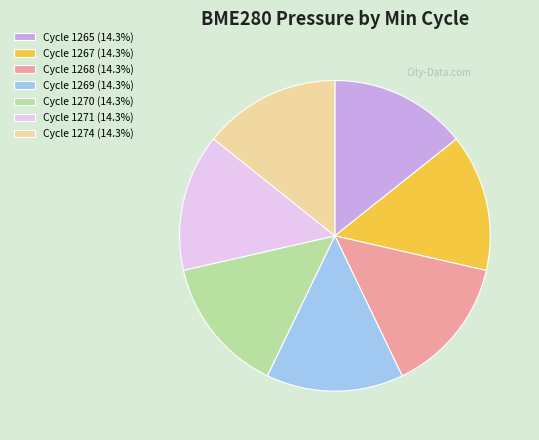

Is the sum of Cycle 1268 (14.3%) and Cycle 1267 (14.3%) greater than half?

No